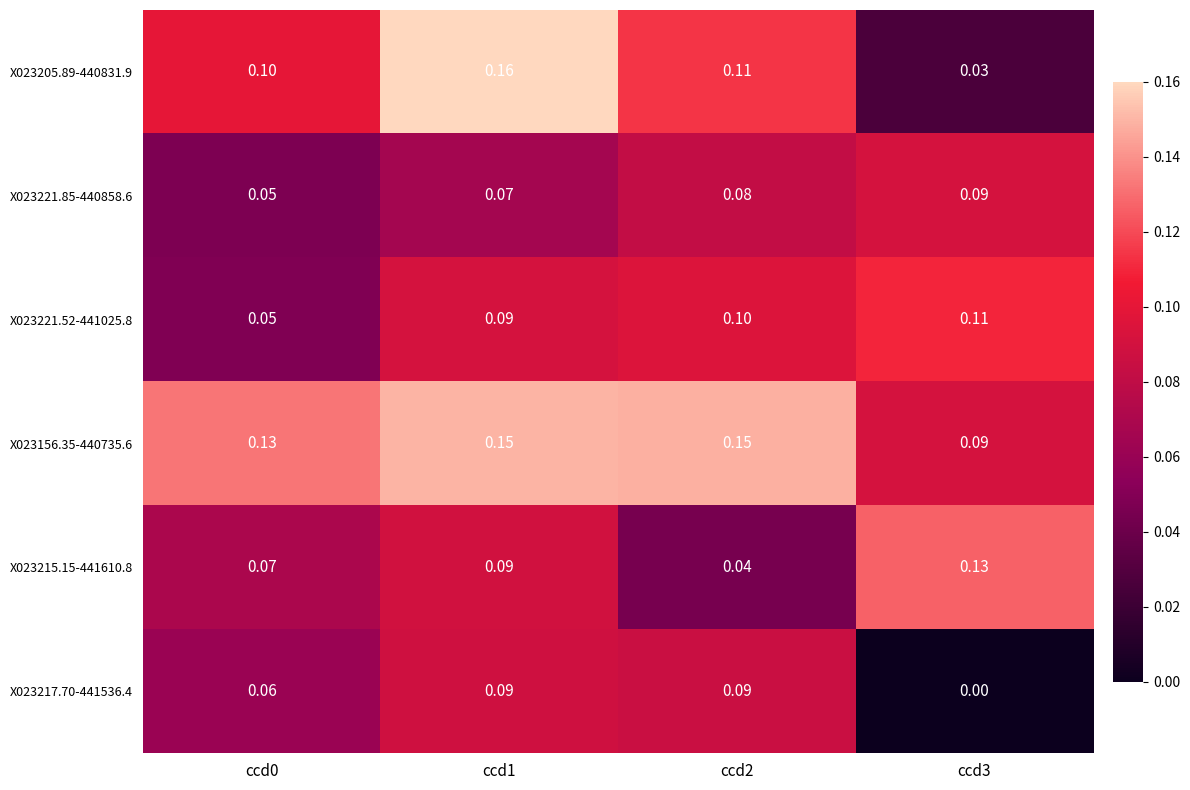

Is the value of X023221.85-440858.6 at ccd3 greater than the value of X023221.52-441025.8 at ccd3?

No